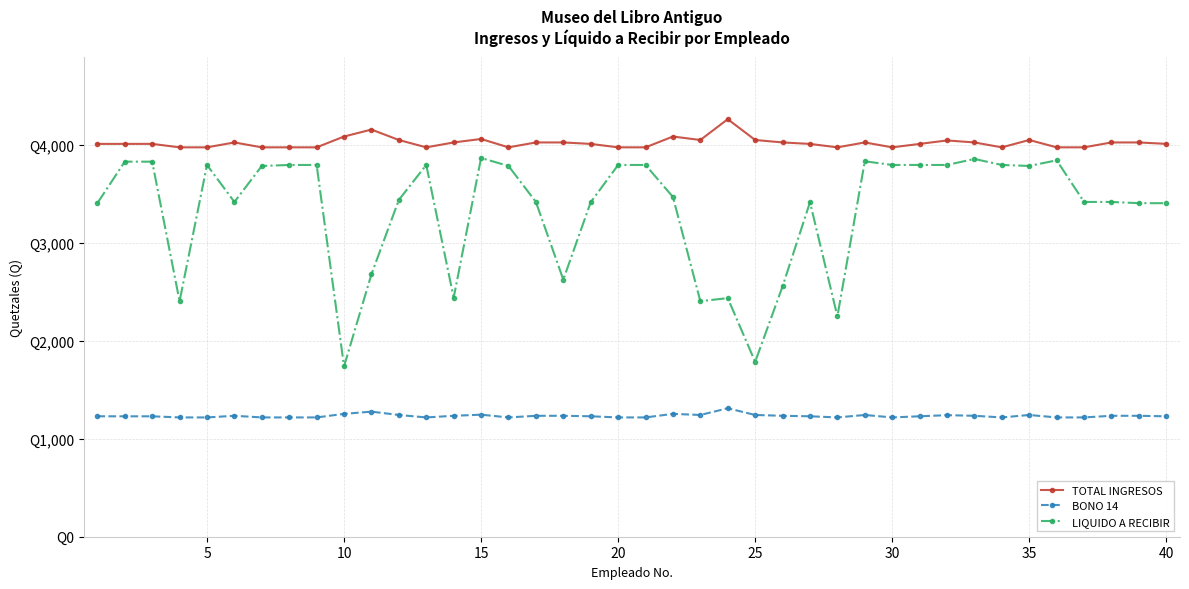

Is this an area chart (filled region under the line)?

No